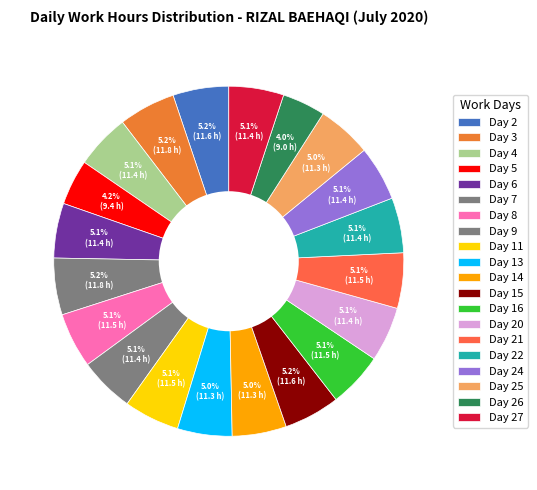

Which slice is the largest?

Day 7